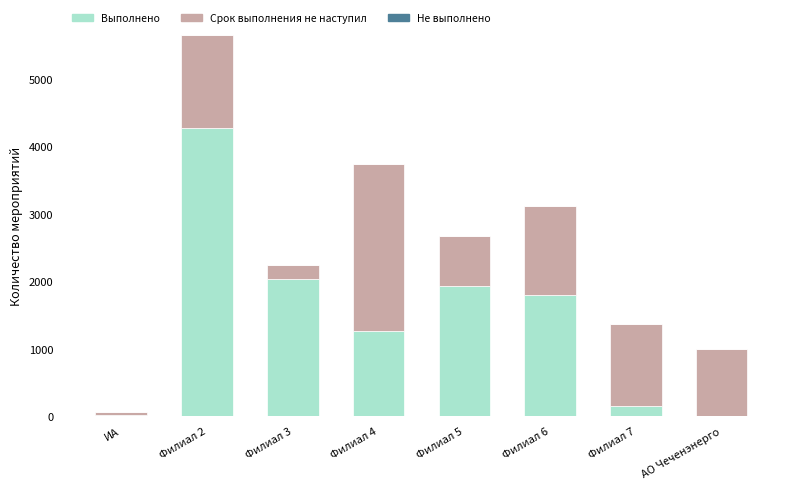

At which category is the sum across all series the highest?

Филиал 2